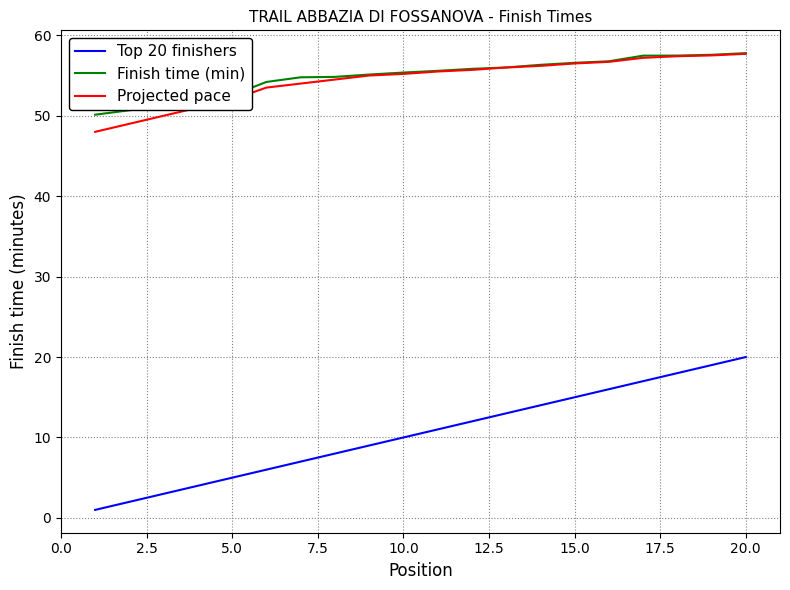

Is this an area chart (filled region under the line)?

No